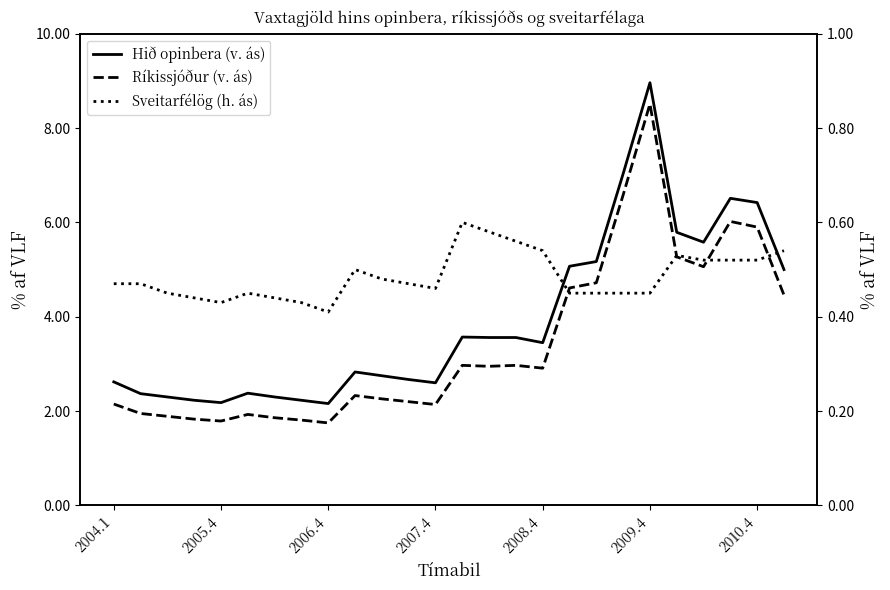

At 22, list the series in order from largest to smallest.

Hið opinbera (v. ás), Ríkissjóður (v. ás), Sveitarfélög (h. ás)